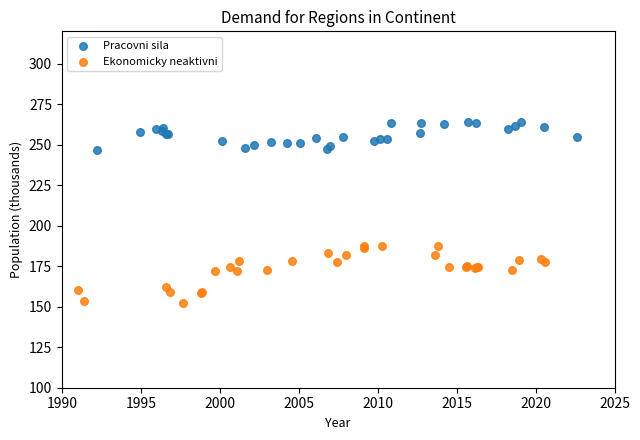

Which series reaches the minimum Y coordinate?

Ekonomicky neaktivni